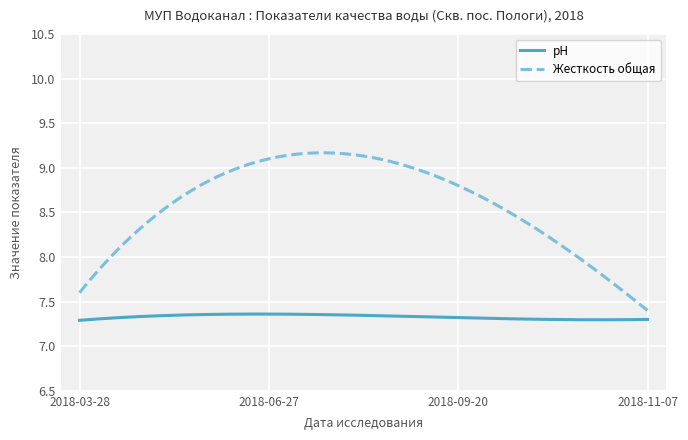

Rank the series by their average value, from lowest to highest.

рН, Жесткость общая